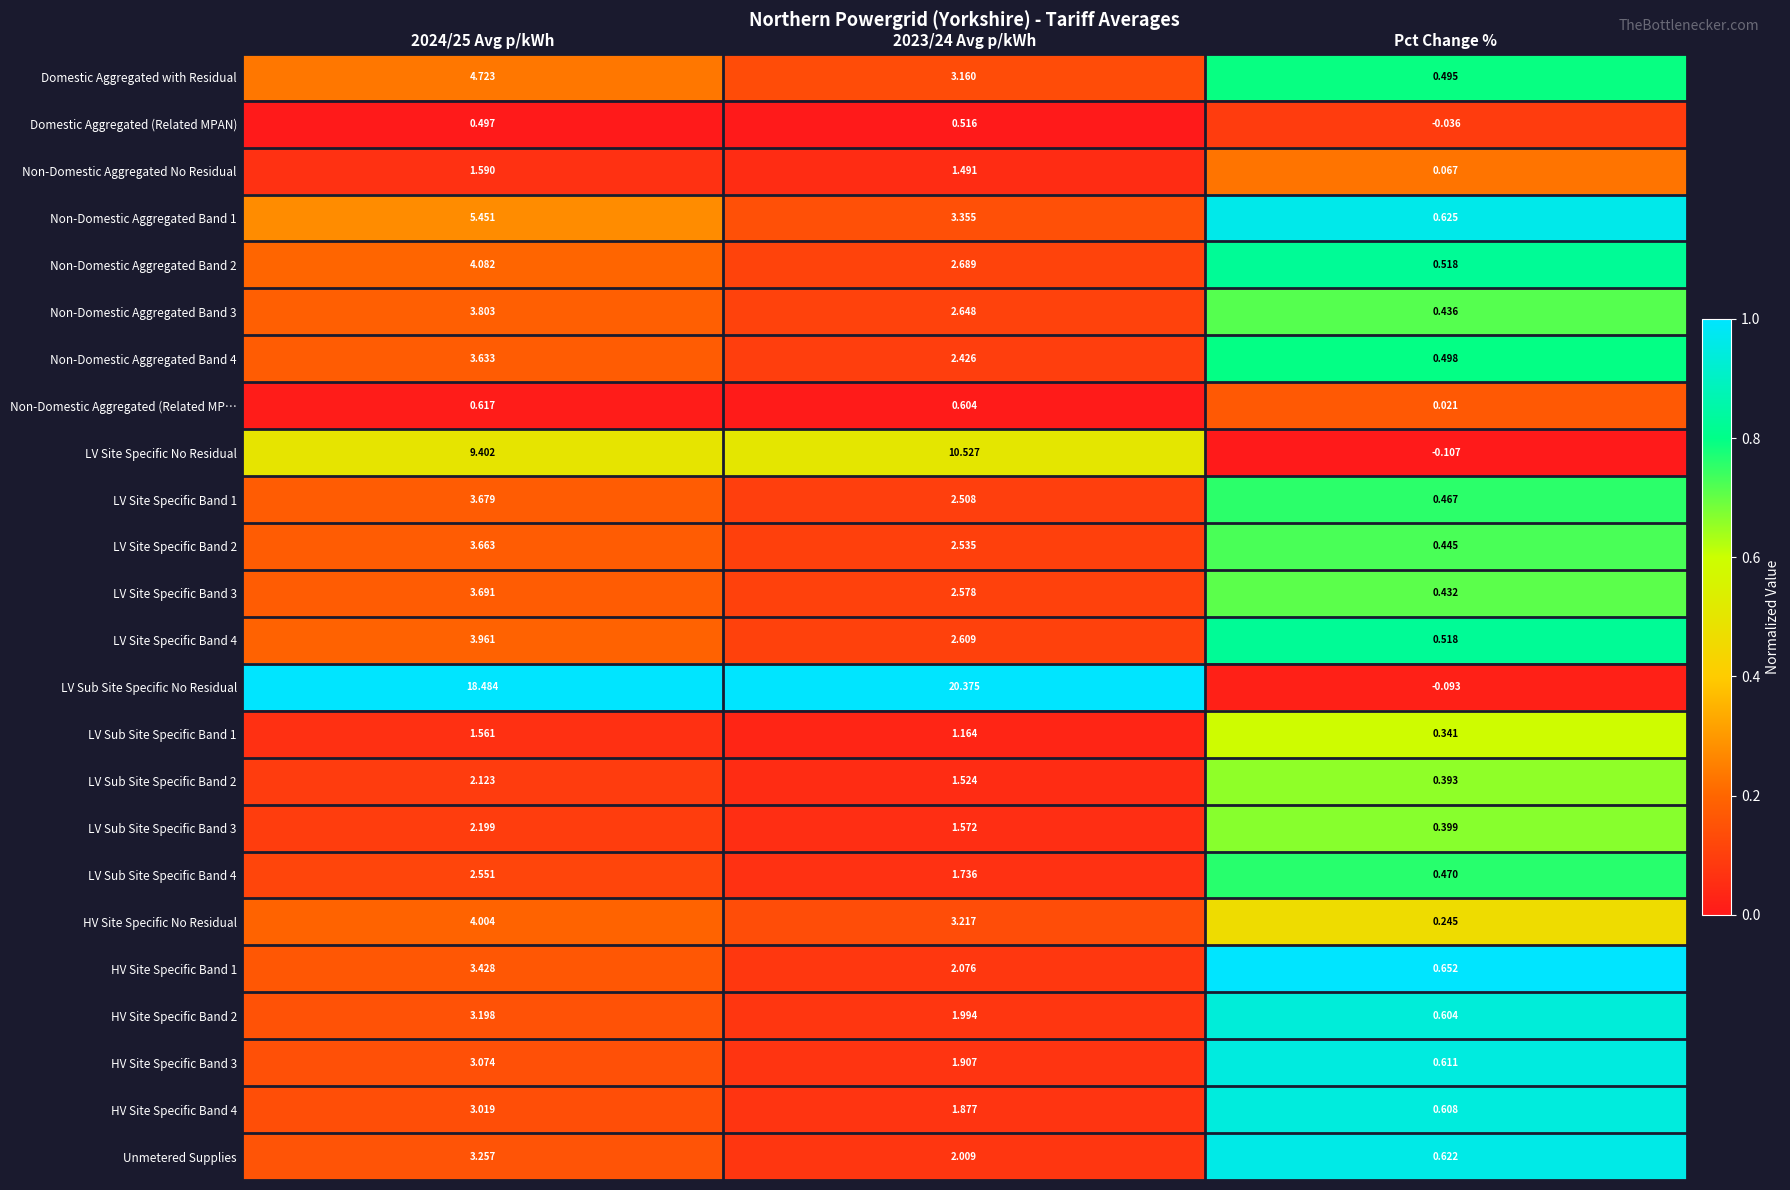

At which category does the chart reach its minimum across all series?

Pct Change %